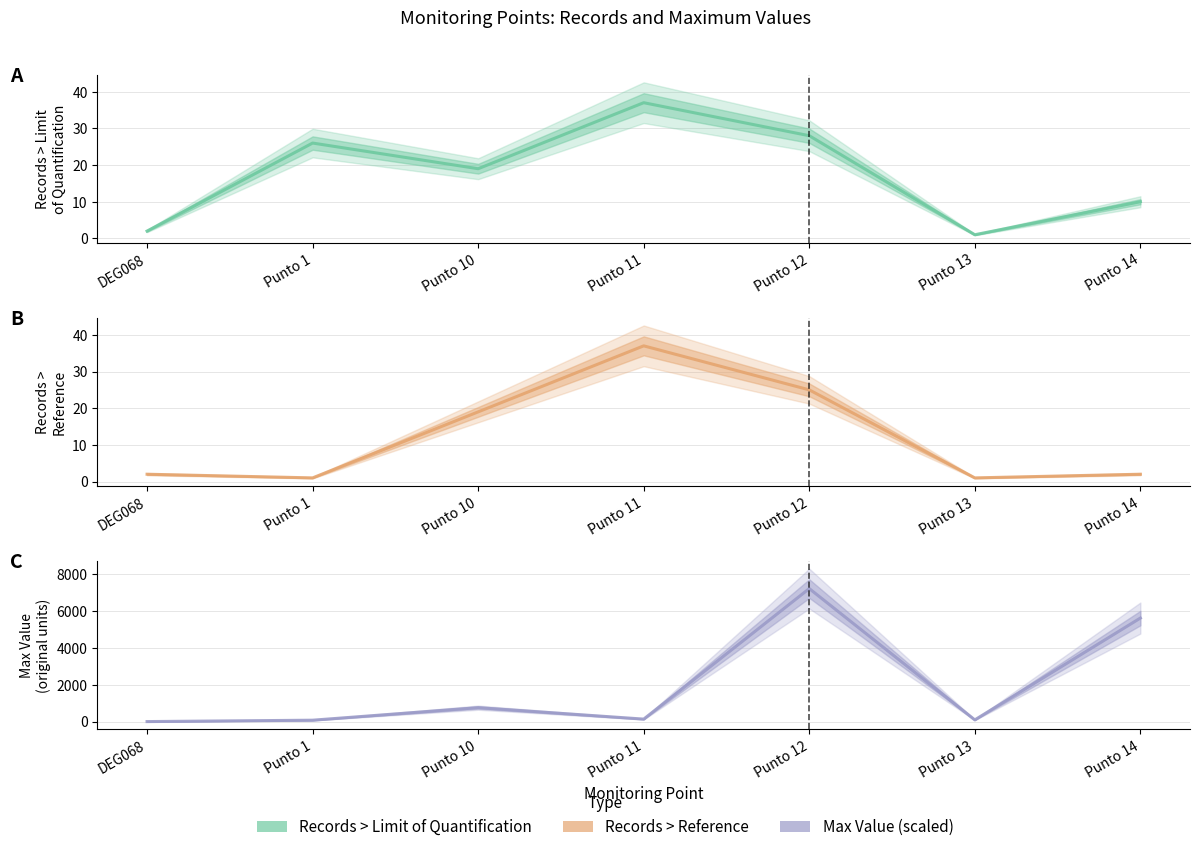

Between Punto 11 and Punto 14, which series saw the biggest shift?

VALOR MÁXIMO (scaled)